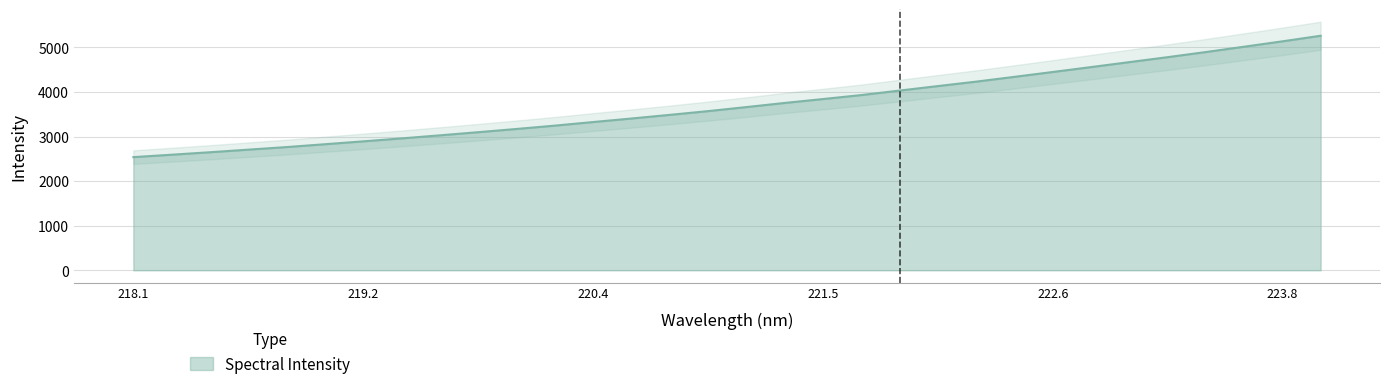

What is the minimum value for Spectral Intensity?

2537.8